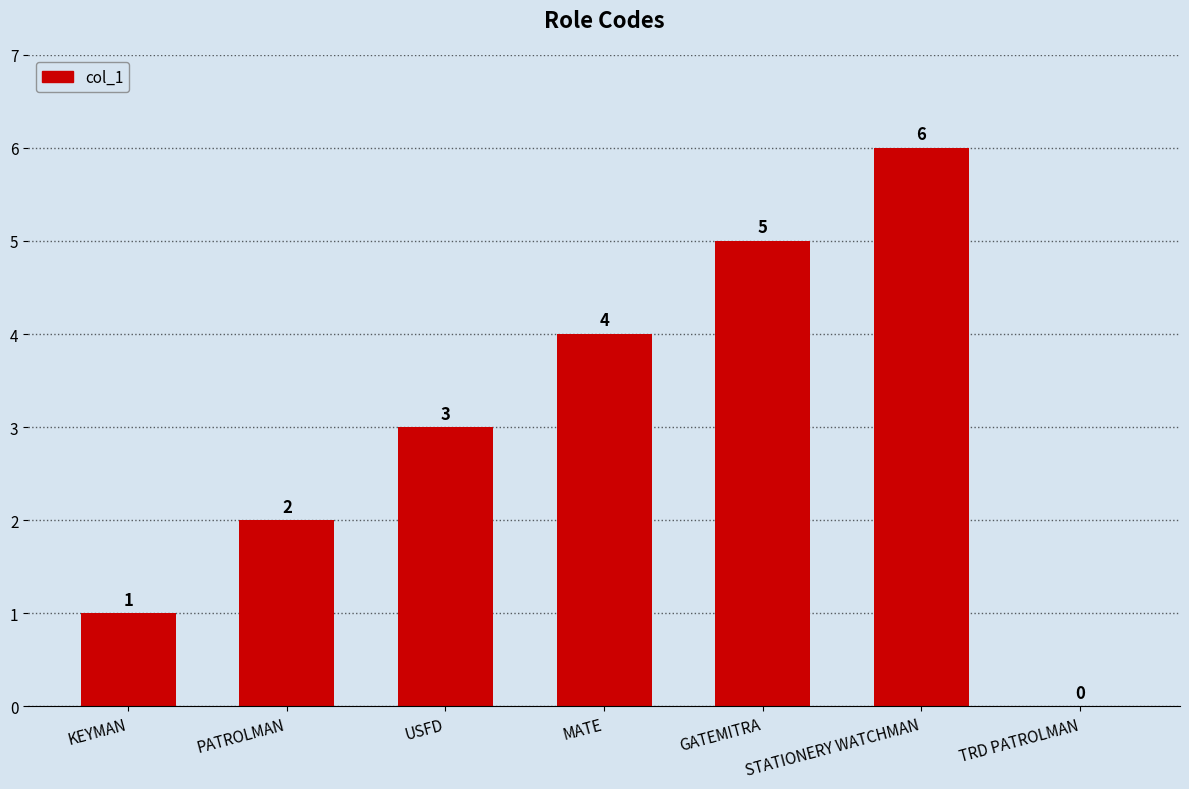

The chart shows a value of 0 at TRD PATROLMAN. True or false?

True